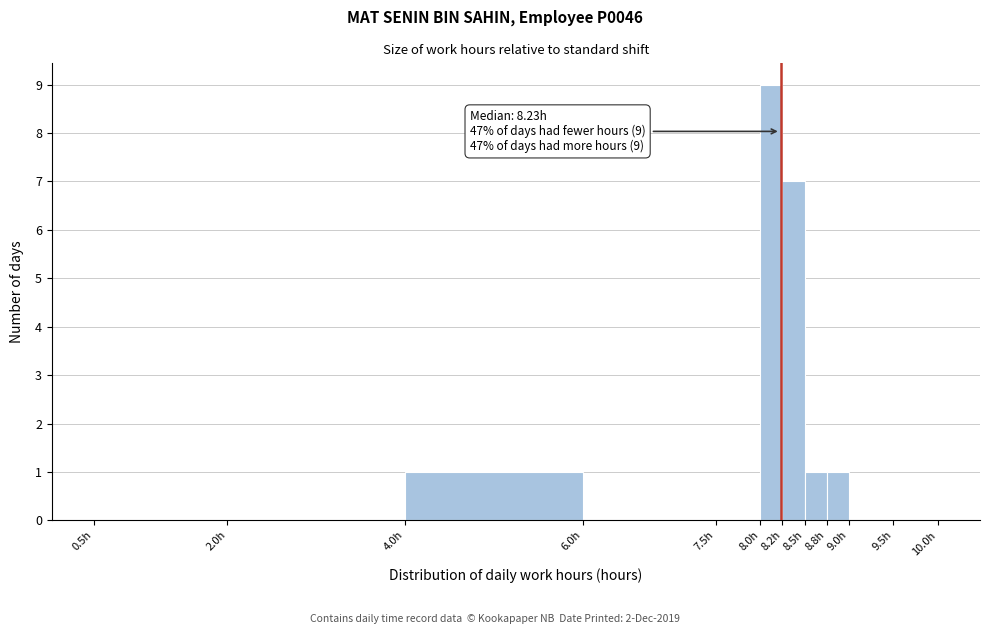

Over which range of the x-axis is the bar tallest?

8.00 to 8.25